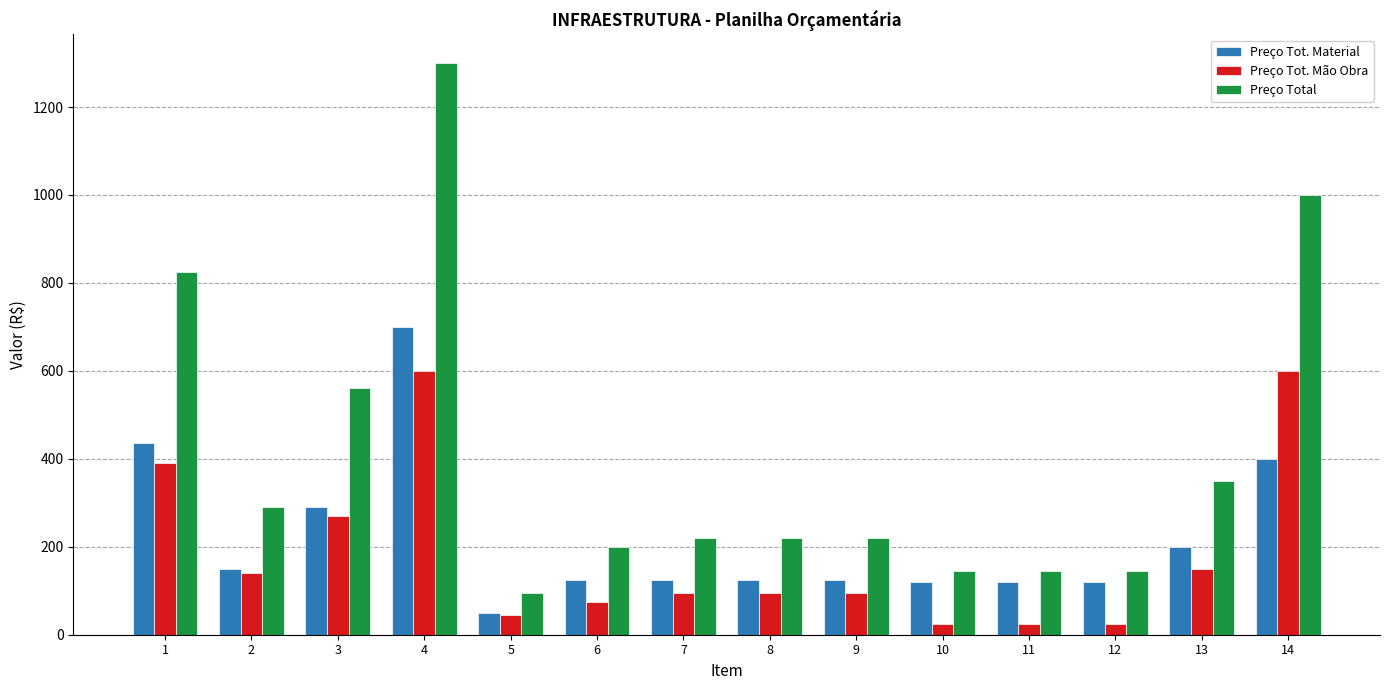

How many categories are shown in the chart?

14